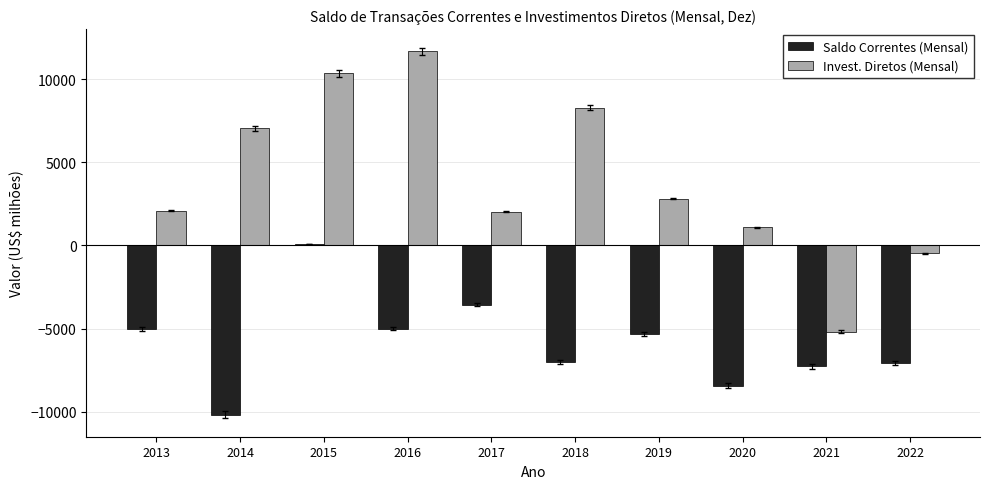

Rank the series by their average value, from lowest to highest.

Saldo Correntes (Mensal), Invest. Diretos (Mensal)